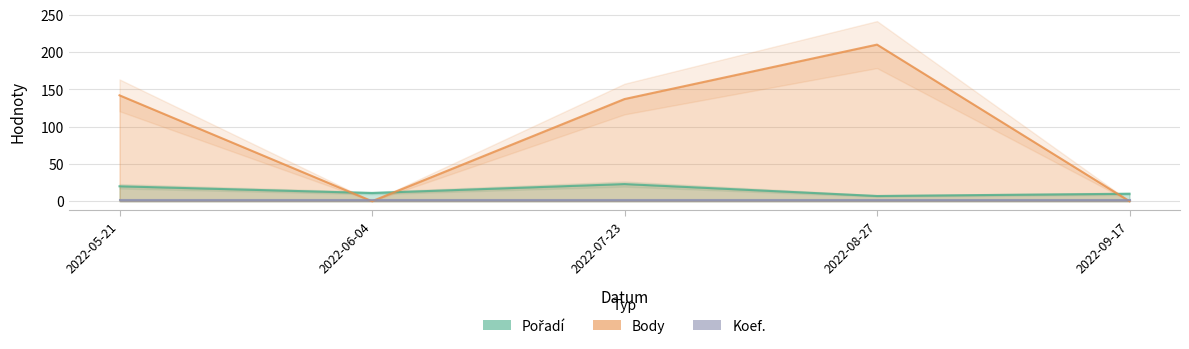

What are all the series names shown in the legend?

Pořadí, Body, Koef.